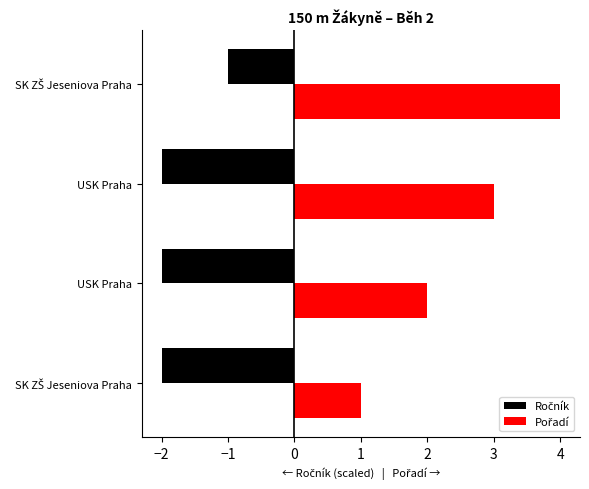

Rank the series by their maximum value, from highest to lowest.

Pořadí, Ročník